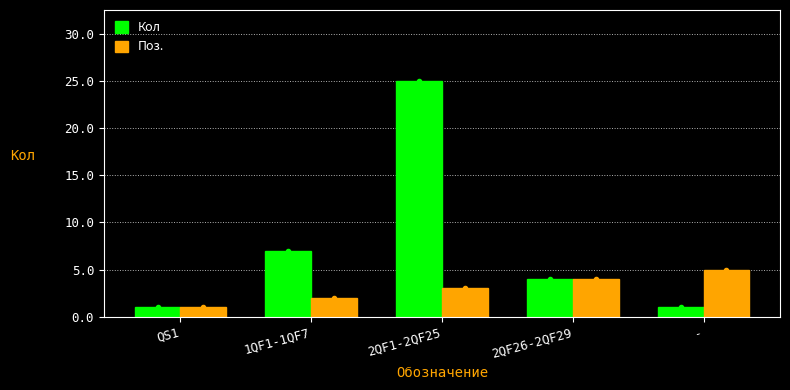

Count the Поз. values in the range 2 to 4.

3